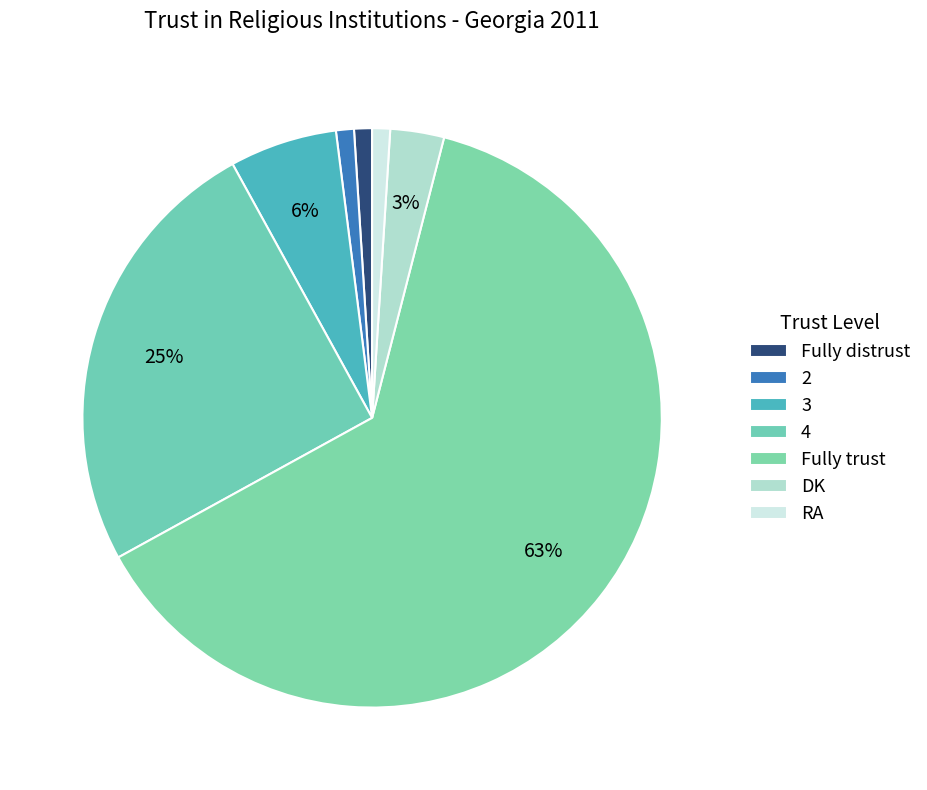

To the nearest percent, what is the difference between the 3 and RA slice percentages?

5%